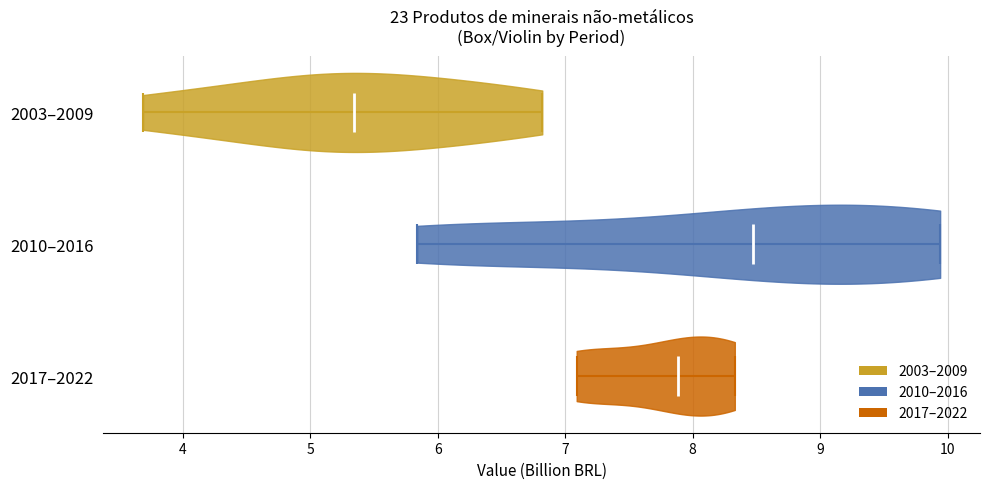

Which violin has the furthest to the right median line?

2010–2016